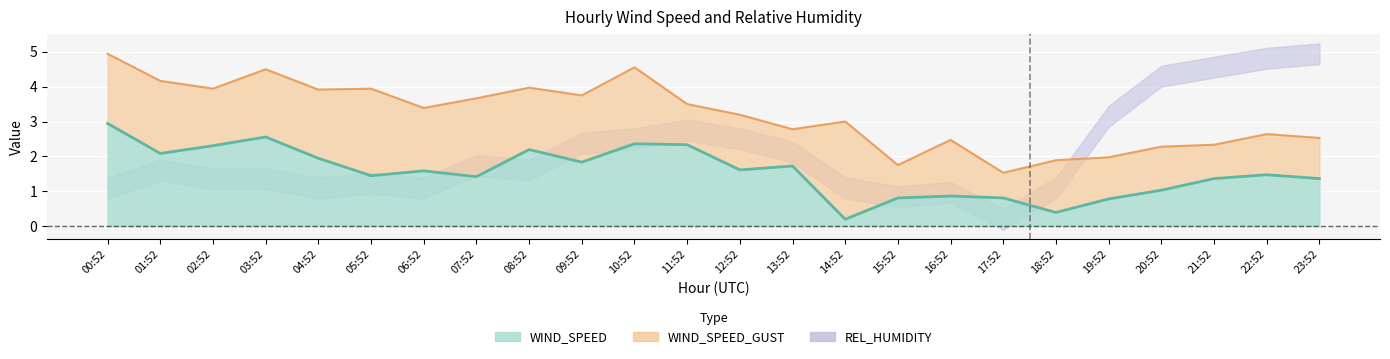

At 21:52, list the series in order from smallest to largest.

WIND_SPEED, WIND_SPEED_GUST, REL_HUMIDITY